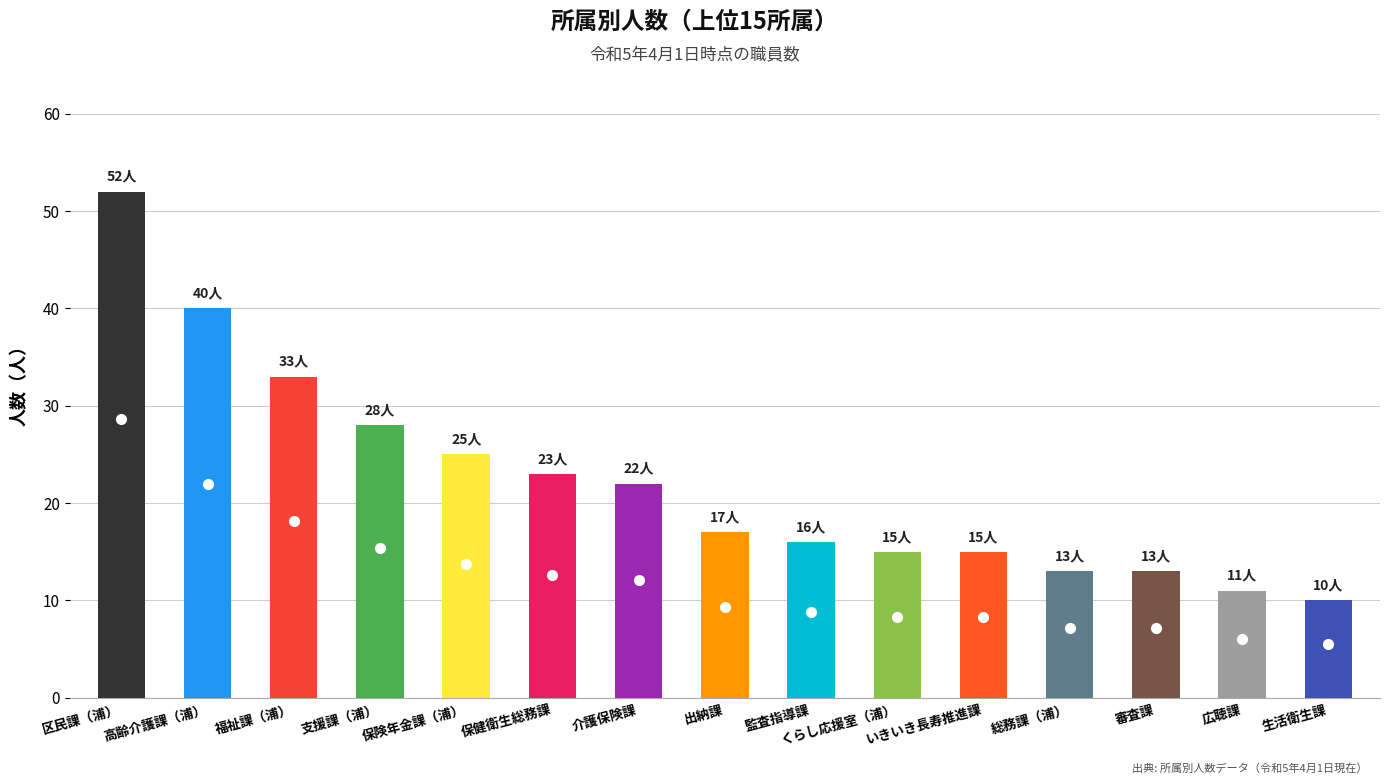

What is the label of the 9th bar from the right?

介護保険課